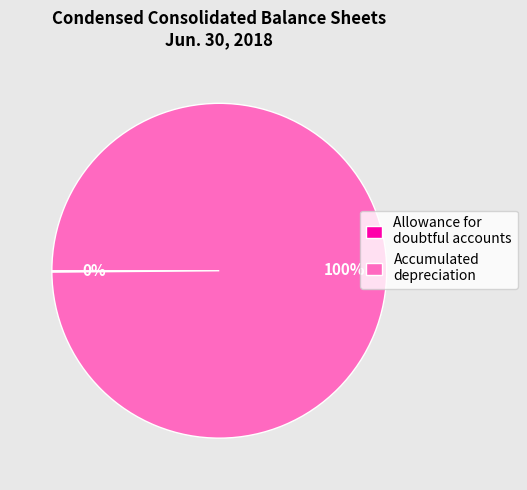

What percentage is the Accumulated depreciation slice, to the nearest percent?

100%